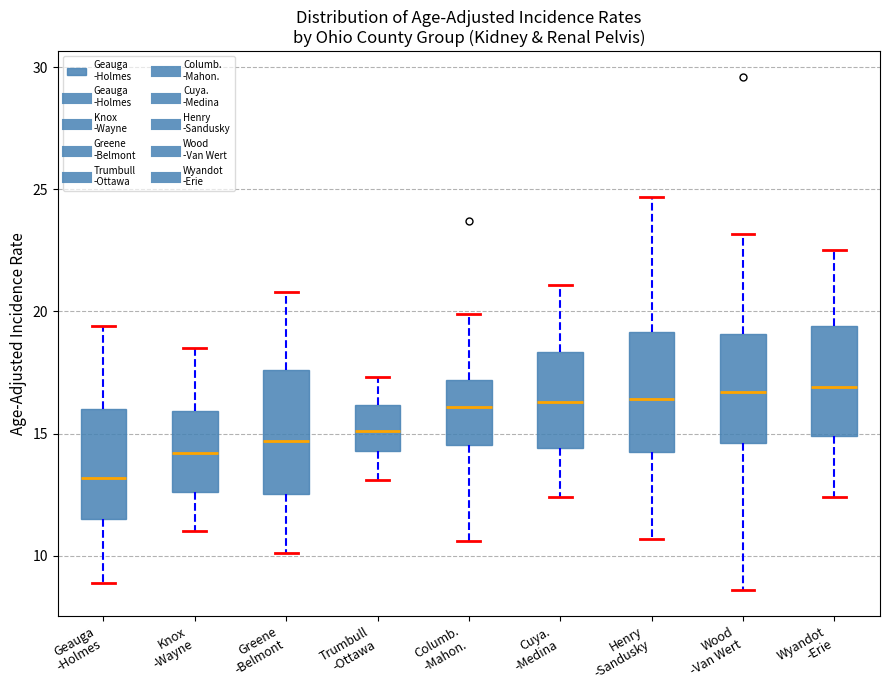

Which box's median line is the lowest?

Geauga -Holmes